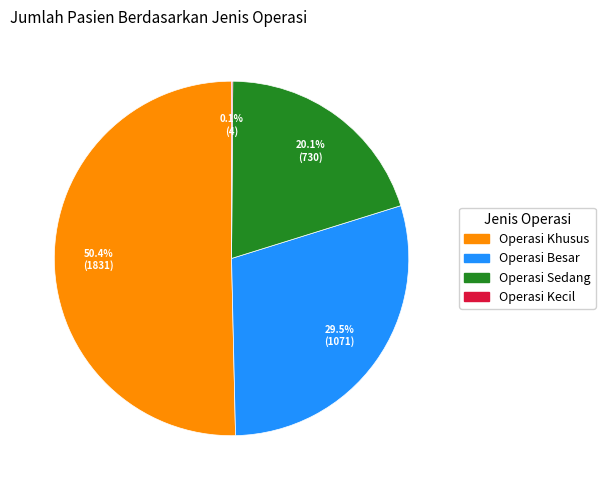

Which has a higher value, Operasi Sedang or Operasi Besar?

Operasi Besar